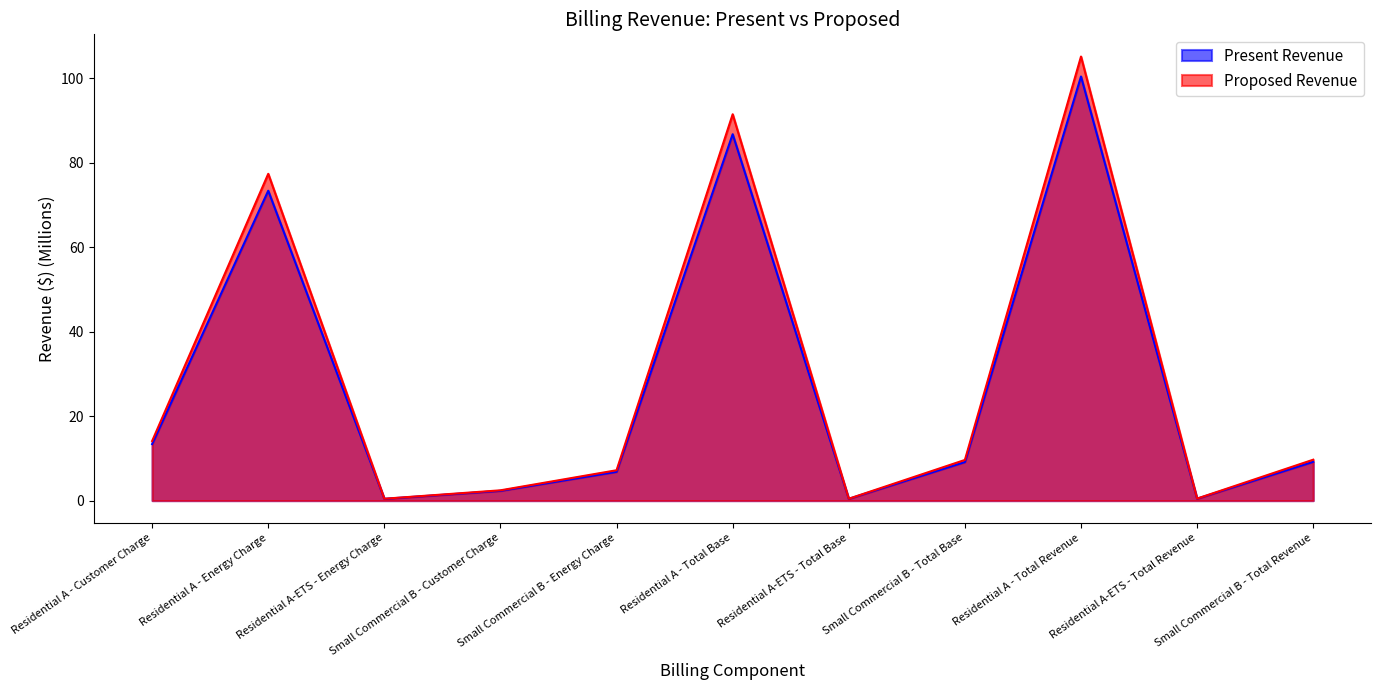

True or false: Proposed Revenue and Present Revenue cross at least once.

False